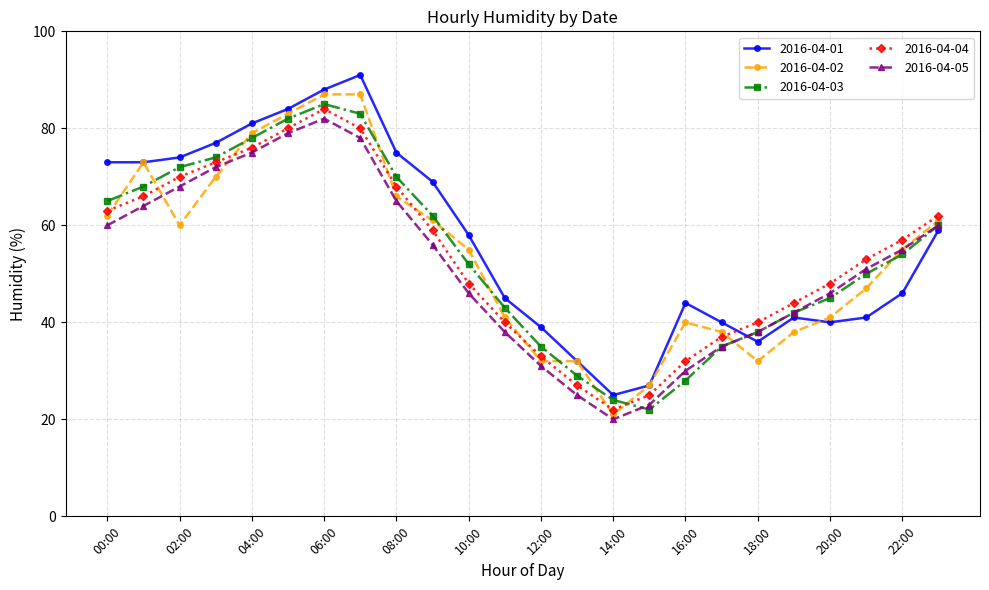

What is the minimum value for 2016-04-01?

25